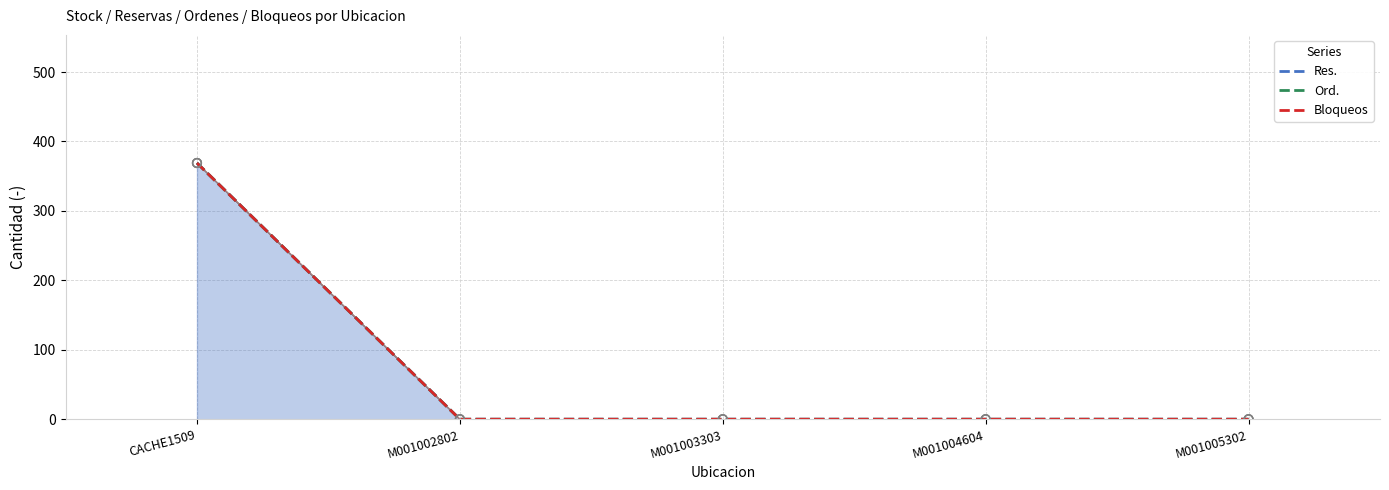

Which series has the largest Y range (max minus min)?

Res.